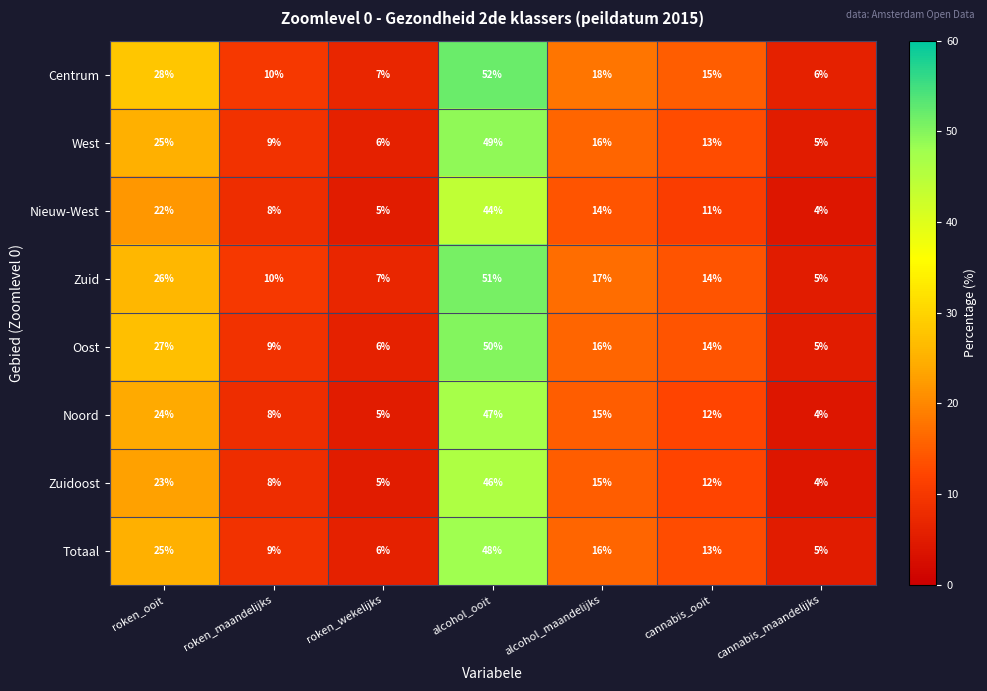

What is the smallest value displayed?

4